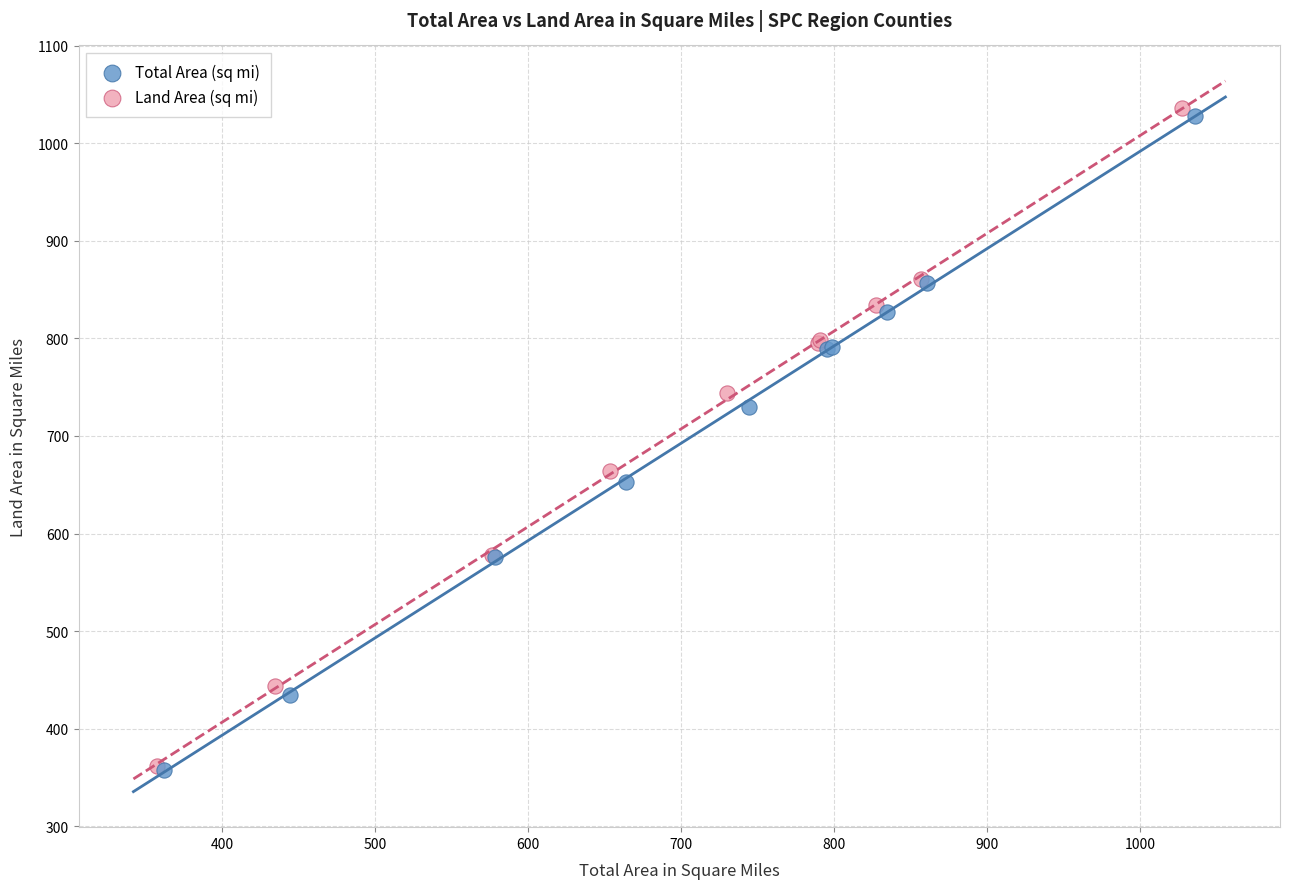

What are all the series names shown in the legend?

Total Area (sq mi), Land Area (sq mi)